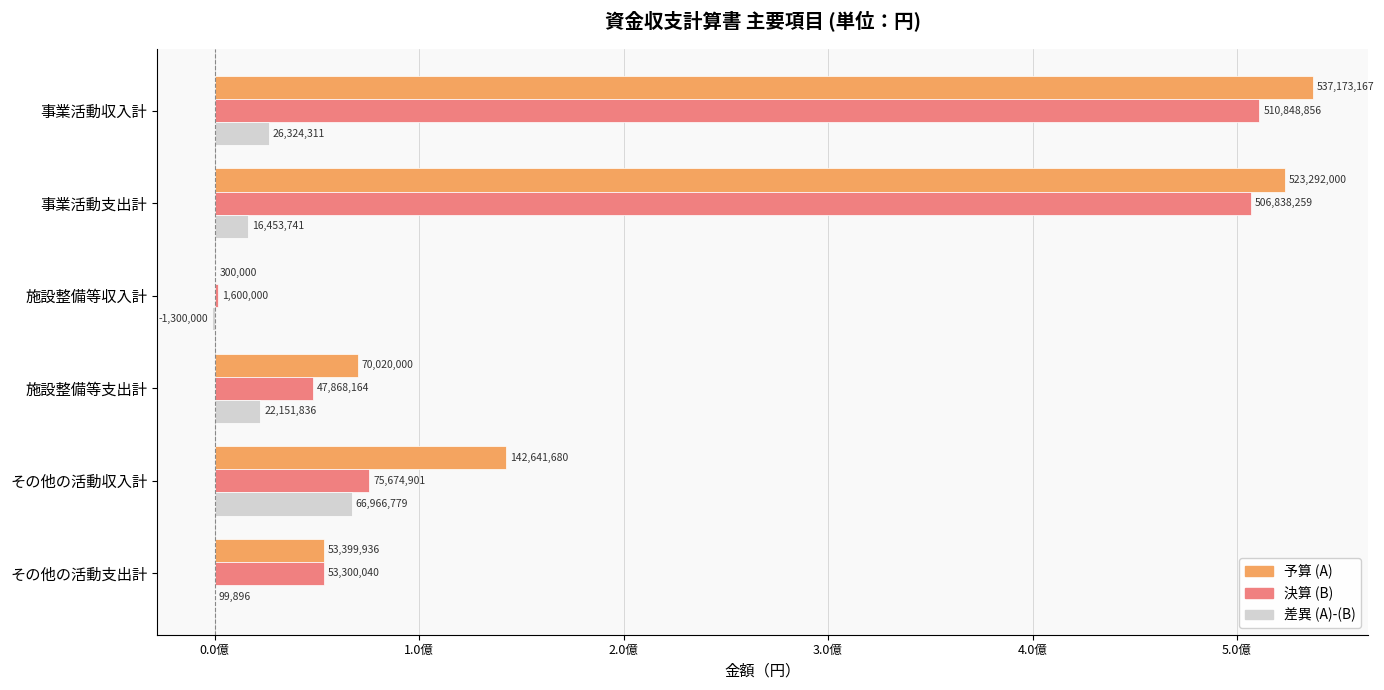

Which series has the largest total across all categories?

予算 (A)